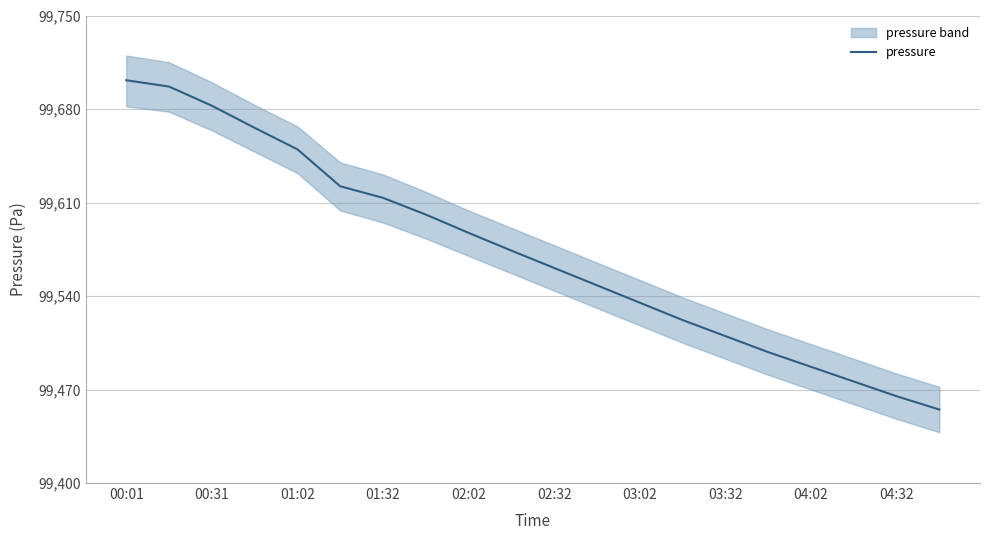

Does the chart have visible grid lines?

Yes